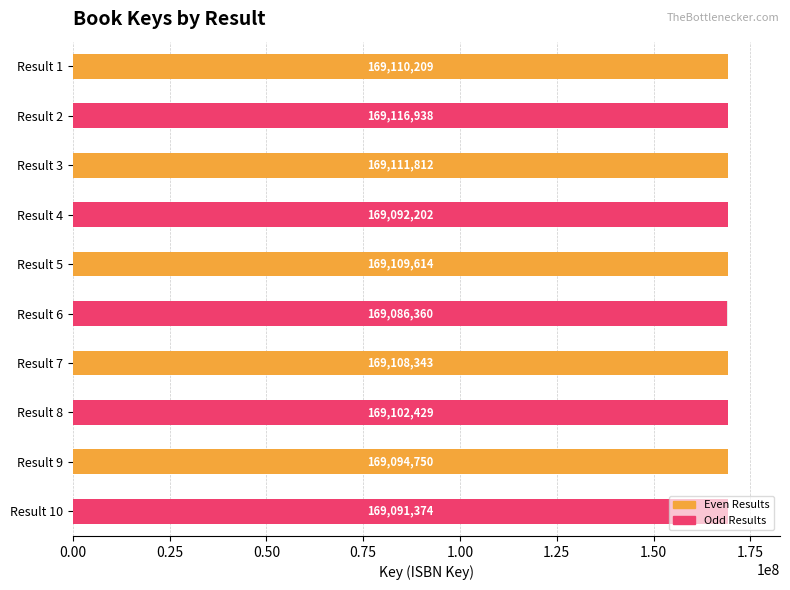

List the labels in order of value, smallest first.

6, 10, 4, 9, 8, 7, 5, 1, 3, 2